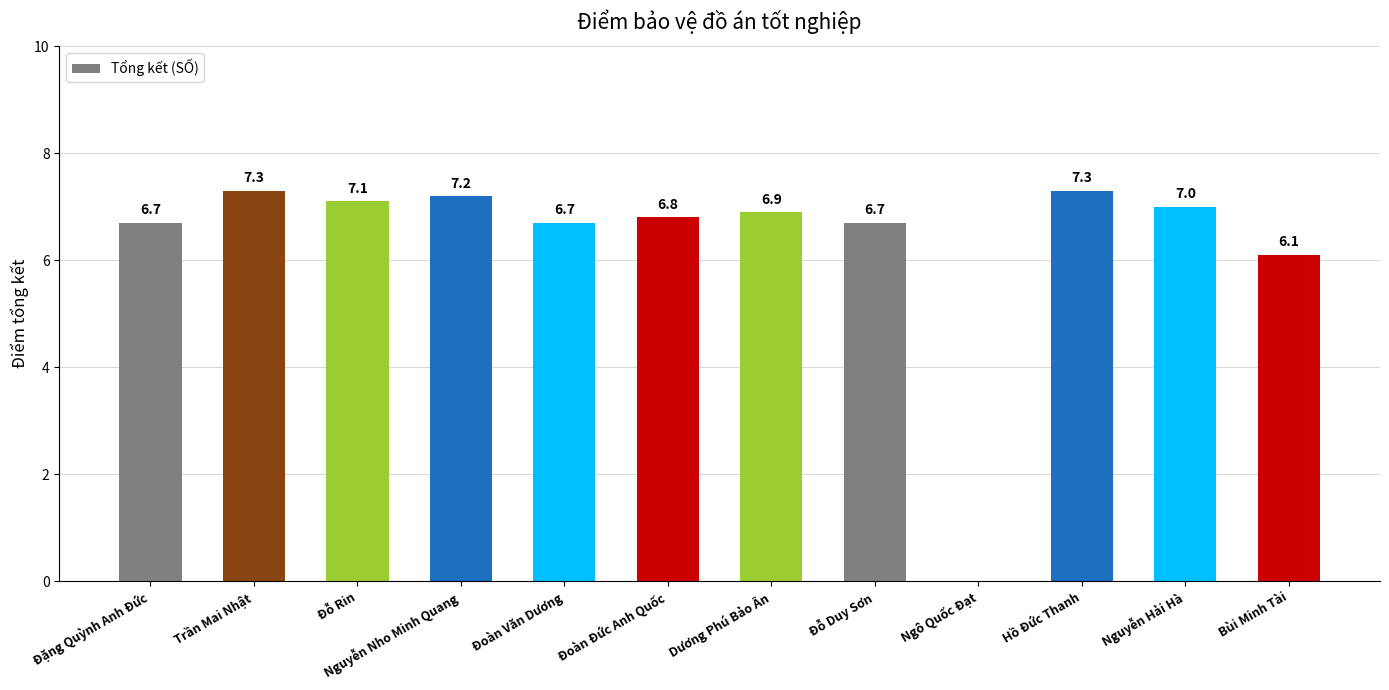

What is the change in value from Nguyễn Nho Minh Quang to Dương Phú Bảo Ân?

-0.3